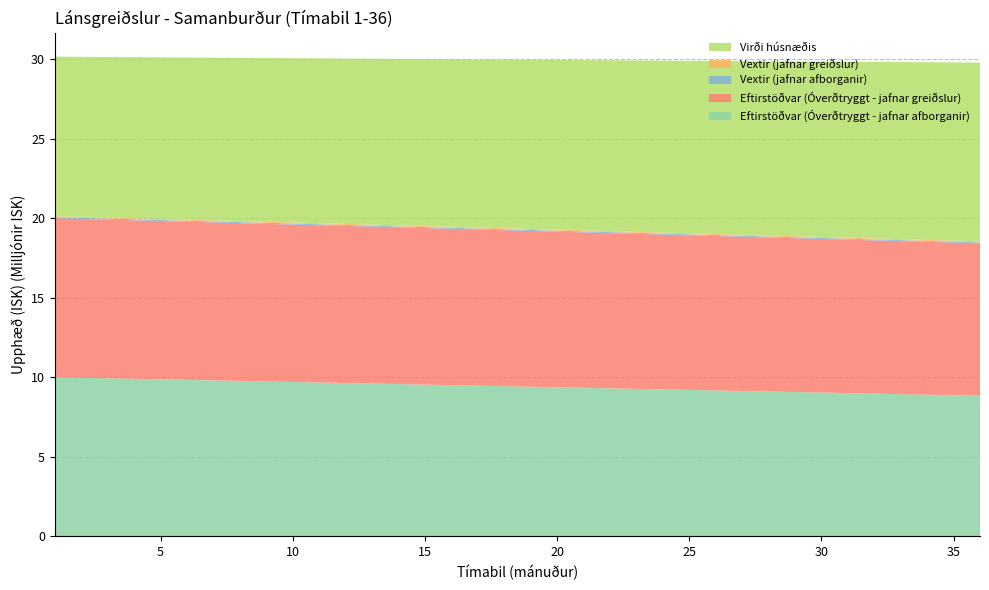

Reading left to right, extract all data points from this chart.

Eftirstöðvar (Óverðtryggt - jafnar afborganir): 1=10000000.0	2=9966666.7	3=9933333.3	4=9900000.0	5=9866666.7	6=9833333.3	7=9800000.0	8=9766666.7	9=9733333.3	10=9700000.0	11=9666666.7	12=9633333.3	13=9600000.0	14=9566666.7	15=9533333.3	16=9500000.0	17=9466666.7	18=9433333.3	19=9400000.0	20=9366666.7	21=9333333.3	22=9300000.0	23=9266666.7	24=9233333.3	25=9200000.0	26=9166666.7	27=9133333.3	28=9100000.0	29=9066666.7	30=9033333.3	31=9000000.0	32=8966666.7	33=8933333.3	34=8900000.0	35=8866666.7	36=8833333.3
Eftirstöðvar (Óverðtryggt - jafnar greiðslur): 1=10000000.0	2=9989491.9	3=9978913.7	4=9968264.9	5=9957545.1	6=9946753.8	7=9935890.5	8=9924954.8	9=9913946.1	10=9902864.0	11=9891708.0	12=9880477.6	13=9869172.2	14=9857791.5	15=9846334.8	16=9834801.8	17=9823191.8	18=9811504.4	19=9799739.0	20=9787895.1	21=9775972.2	22=9763969.9	23=9751887.4	24=9739724.4	25=9727480.2	26=9715154.4	27=9702746.3	28=9690255.5	29=9677681.4	30=9665023.4	31=9652281.0	32=9639453.6	33=9626540.7	34=9613541.6	35=9600455.8	36=9587282.7
Vextir (jafnar afborganir): 1=66700.0	2=66477.7	3=66255.3	4=66033.0	5=65810.7	6=65588.3	7=65366.0	8=65143.7	9=64921.3	10=64699.0	11=64476.7	12=64254.3	13=64032.0	14=63809.7	15=63587.3	16=63365.0	17=63142.7	18=62920.3	19=62698.0	20=62475.7	21=62253.3	22=62031.0	23=61808.7	24=61586.3	25=61364.0	26=61141.7	27=60919.3	28=60697.0	29=60474.7	30=60252.3	31=60030.0	32=59807.7	33=59585.3	34=59363.0	35=59140.7	36=58918.3
Vextir (jafnar greiðslur): 1=66700.0	2=66629.9	3=66559.4	4=66488.3	5=66416.8	6=66344.8	7=66272.4	8=66199.4	9=66126.0	10=66052.1	11=65977.7	12=65902.8	13=65827.4	14=65751.5	15=65675.1	16=65598.1	17=65520.7	18=65442.7	19=65364.3	20=65285.3	21=65205.7	22=65125.7	23=65045.1	24=64964.0	25=64882.3	26=64800.1	27=64717.3	28=64634.0	29=64550.1	30=64465.7	31=64380.7	32=64295.2	33=64209.0	34=64122.3	35=64035.0	36=63947.2
Virði húsnæðis: 1=10032737.4	2=10065582.0	3=10098534.1	4=10131594.0	5=10164762.2	6=10198039.0	7=10231424.8	8=10264919.8	9=10298524.5	10=10332239.1	11=10366064.2	12=10400000.0	13=10434046.9	14=10468205.2	15=10502475.4	16=10536857.8	17=10571352.7	18=10605960.6	19=10640681.7	20=10675516.6	21=10710465.4	22=10745528.7	23=10780706.8	24=10816000.0	25=10851408.8	26=10886933.5	27=10922574.4	28=10958332.1	29=10994206.8	30=11030199.0	31=11066309.0	32=11102537.2	33=11138884.0	34=11175349.9	35=11211935.0	36=11248640.0